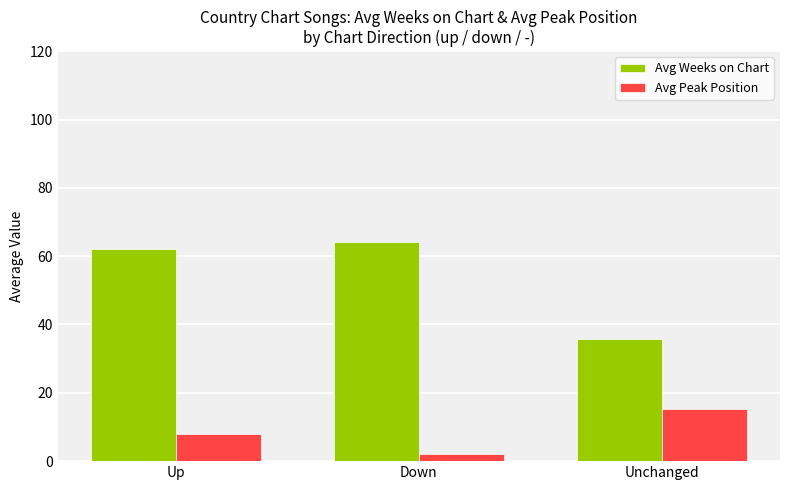

How many data points in Avg Weeks on Chart are above 62?

2